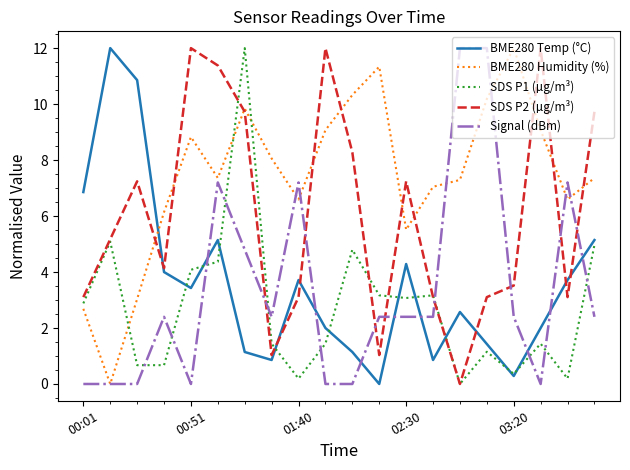

Which series has the largest total across all categories?

BME280 Humidity (%)